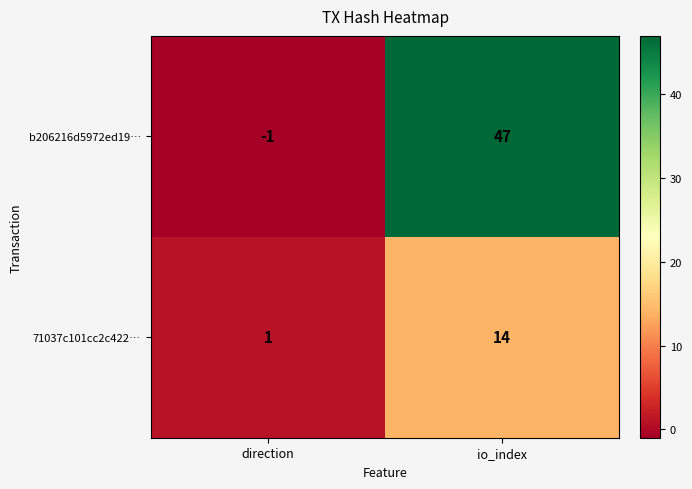

What is the maximum value shown in the chart?

47